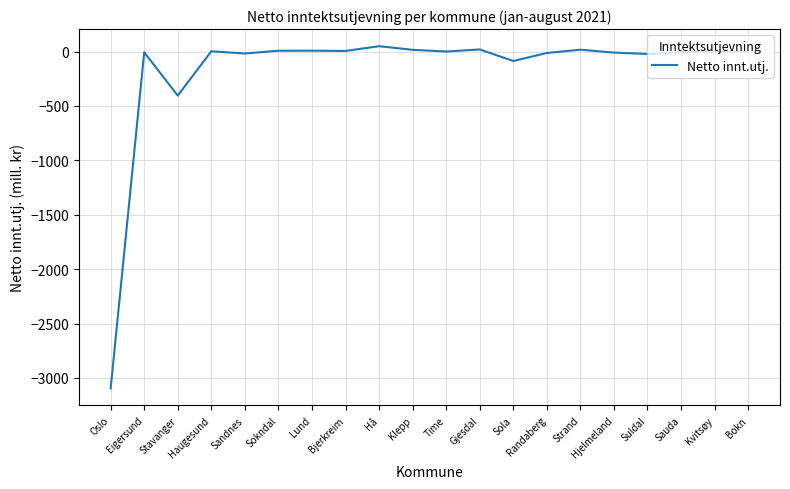

What is the difference between the maximum and minimum values?

3144.4